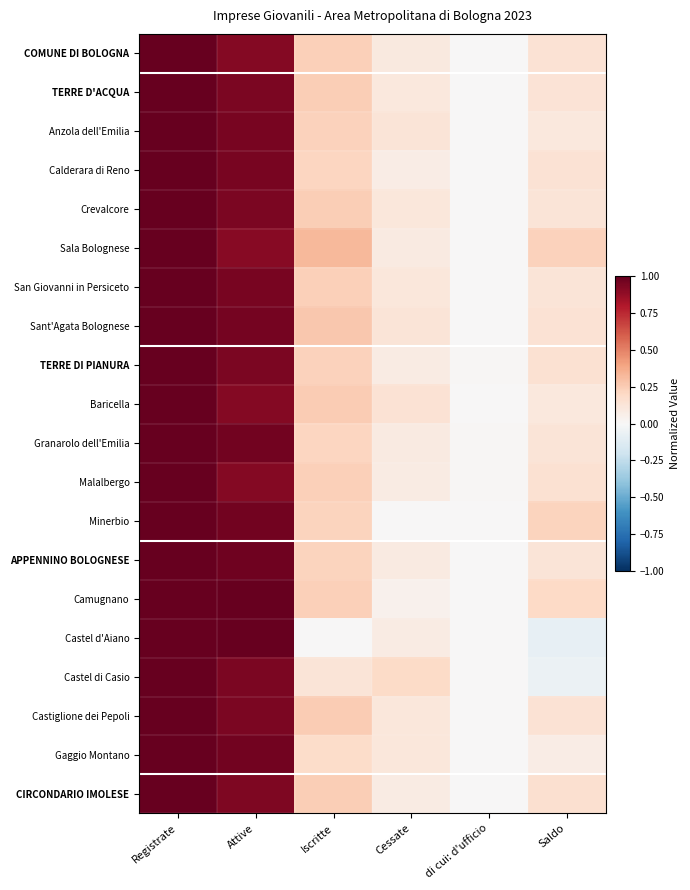

List the series in order of their peak value, highest first.

COMUNE DI BOLOGNA, TERRE D'ACQUA, Anzola dell'Emilia, Calderara di Reno, Crevalcore, Sala Bolognese, San Giovanni in Persiceto, Sant'Agata Bolognese, TERRE DI PIANURA, Baricella, Granarolo dell'Emilia, Malalbergo, Minerbio, APPENNINO BOLOGNESE, Camugnano, Castel d'Aiano, Castel di Casio, Castiglione dei Pepoli, Gaggio Montano, CIRCONDARIO IMOLESE